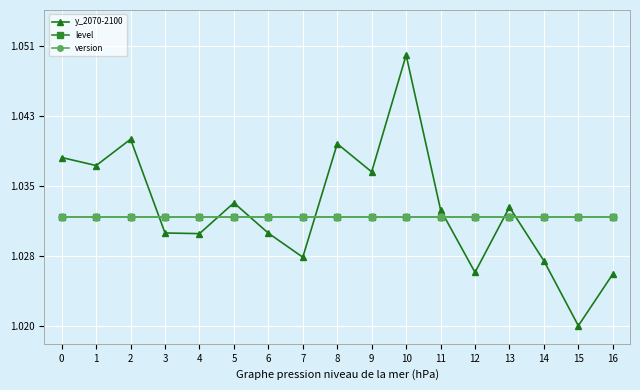

Is this an area chart (filled region under the line)?

No